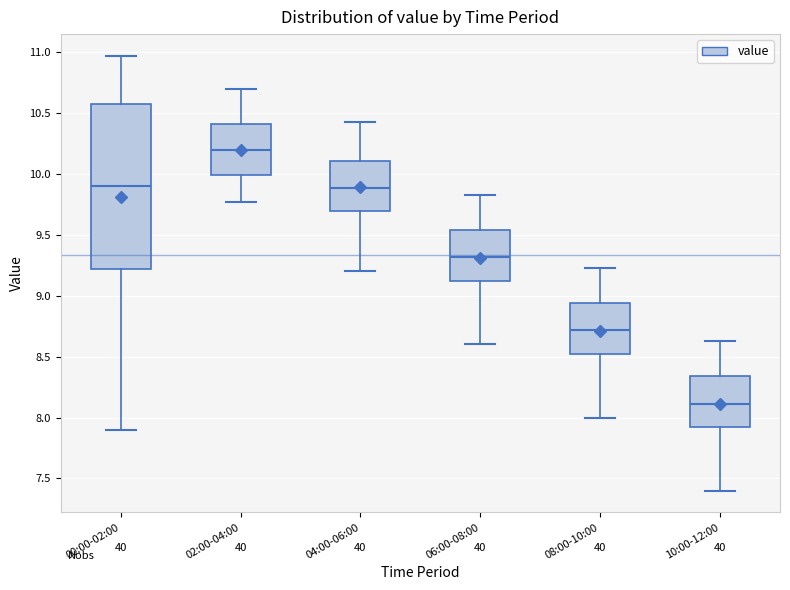

Which box has the lowest median line?

10:00-12:00